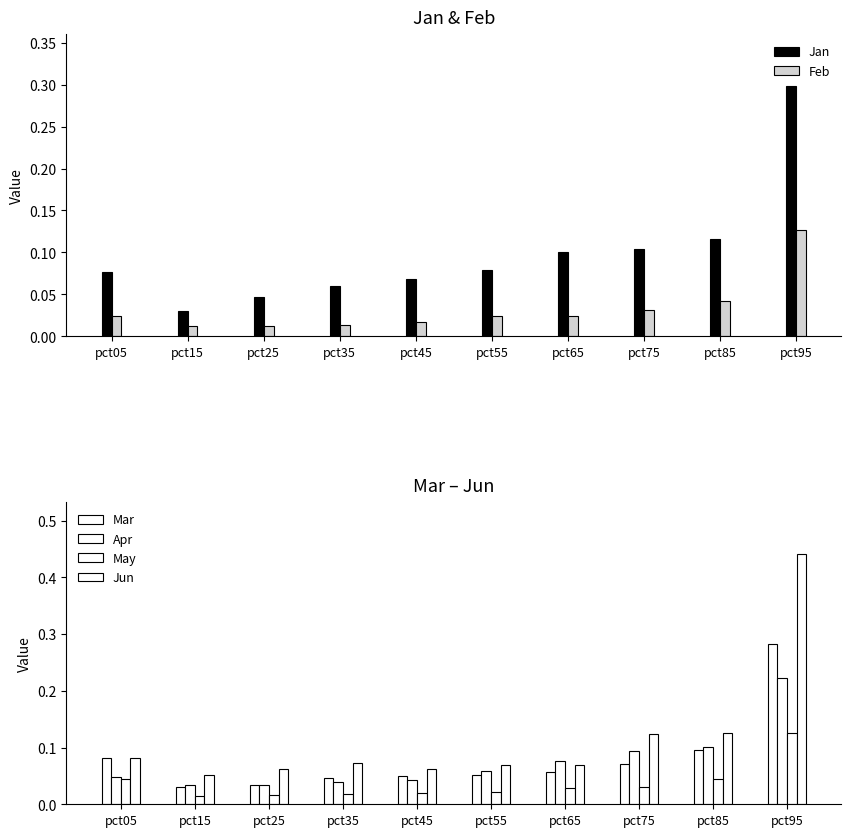

Which category has the highest value across all series?

pct95